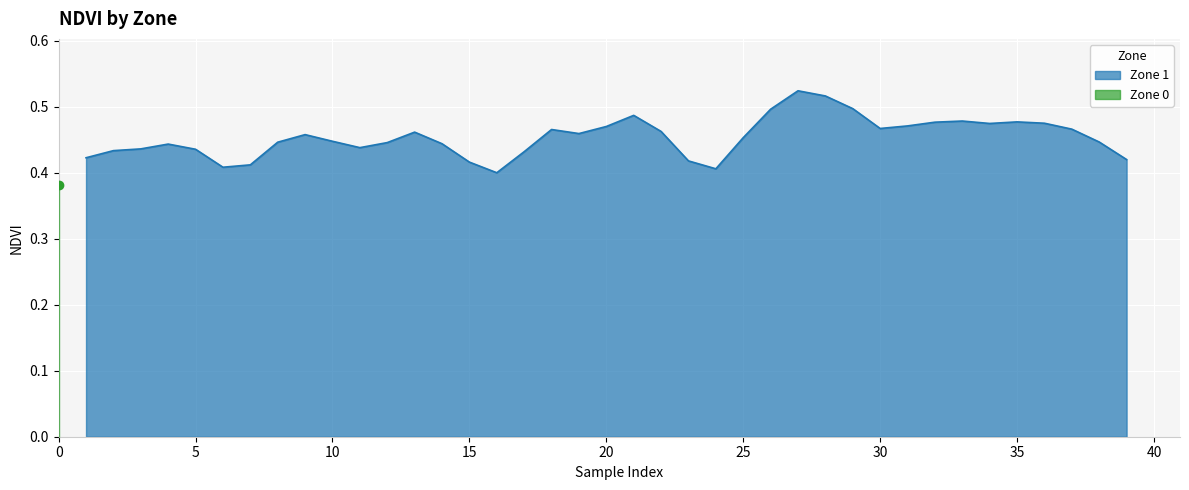

What is the value of the 23rd point from the left?

0.4